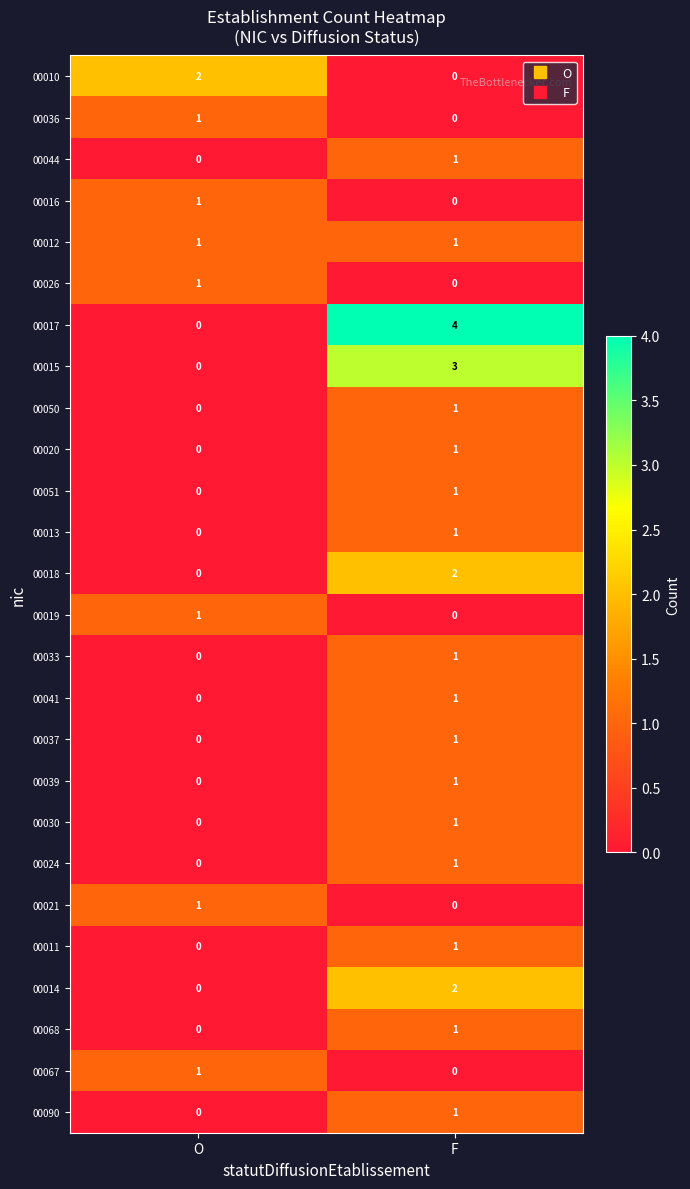

How many categories are shown in the chart?

2